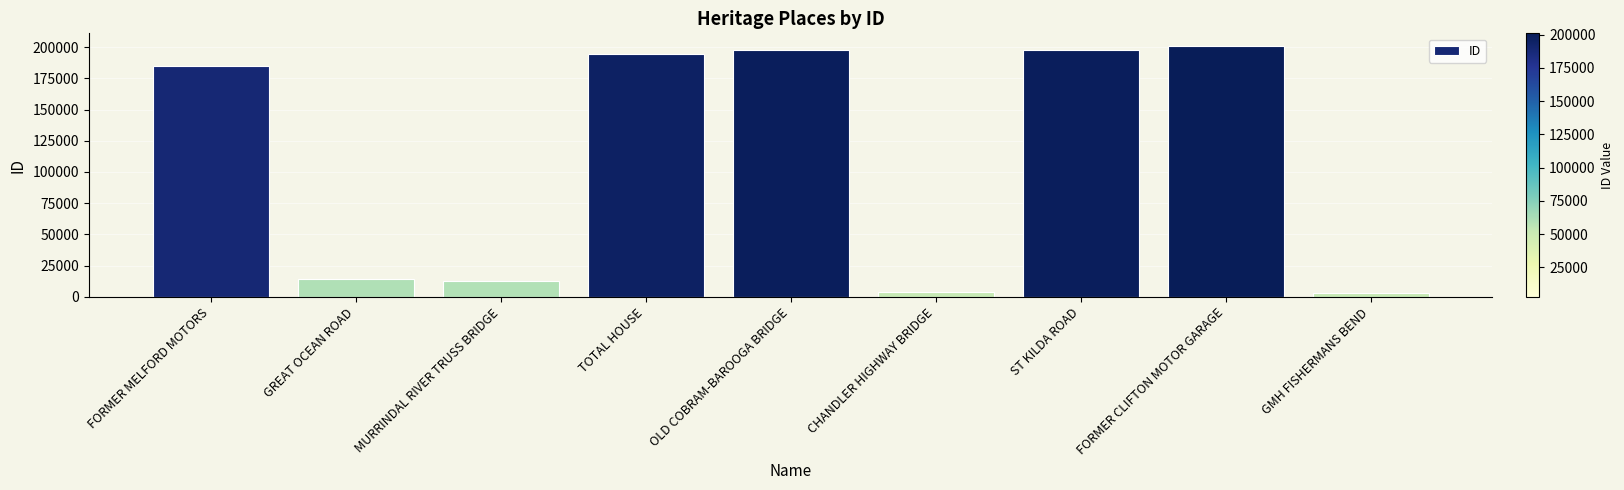

What is the difference between the values at GREAT OCEAN ROAD and ST KILDA ROAD?

183819